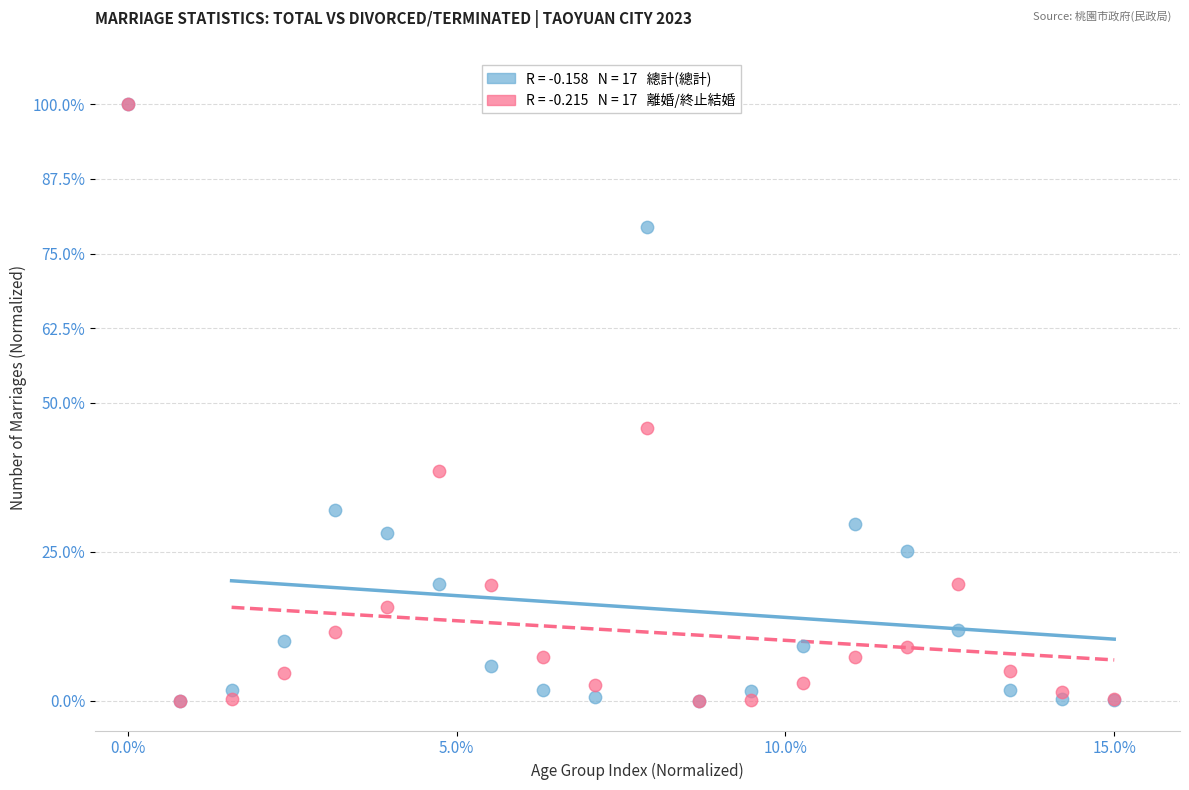

Across all series, what Y value is closest to 50?

45.7